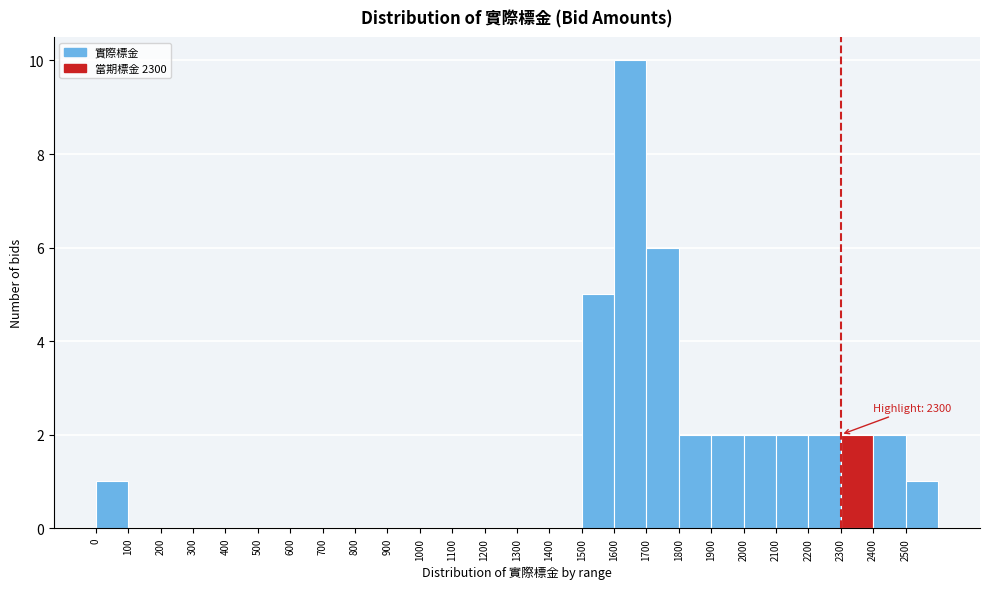

Over which range of the x-axis is the bar tallest?

1600 to 1700